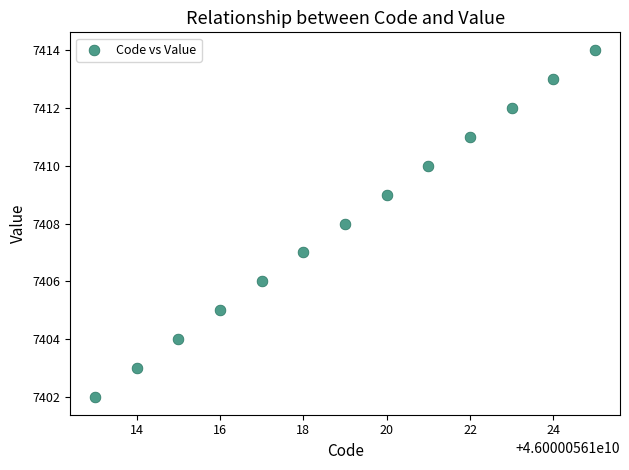

What is the range of X values (max minus min)?

12